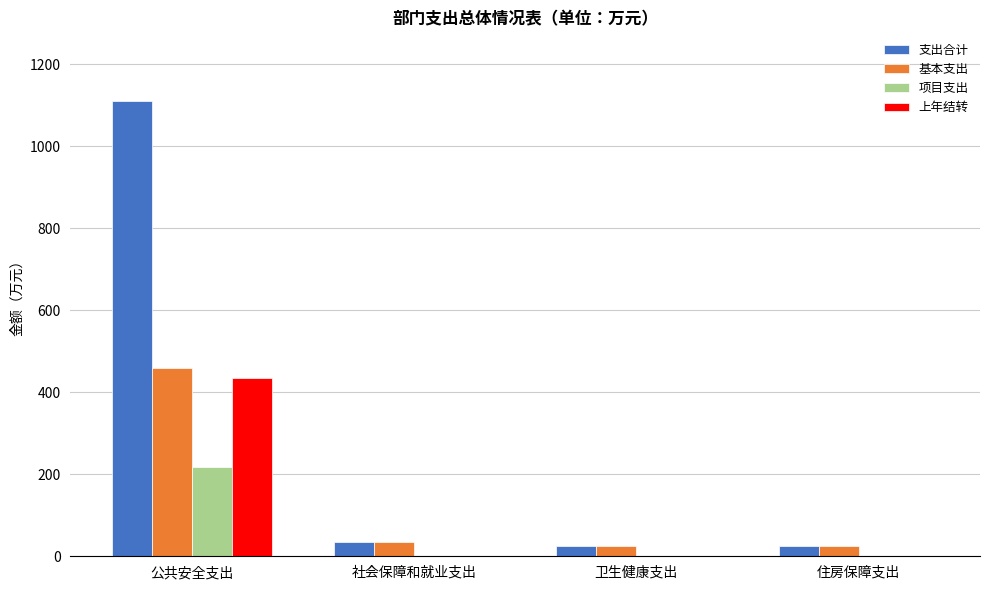

Between 公共安全支出 and 住房保障支出, which series saw the biggest shift?

支出合计